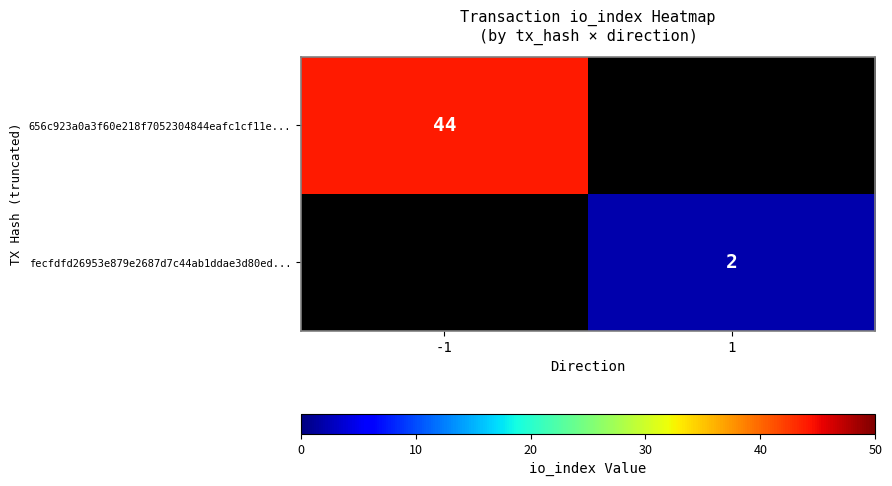

True or false: fecfdfd26953e879e2687d7c44ab1ddae3d80ed... has a value of 3 at 1.

False